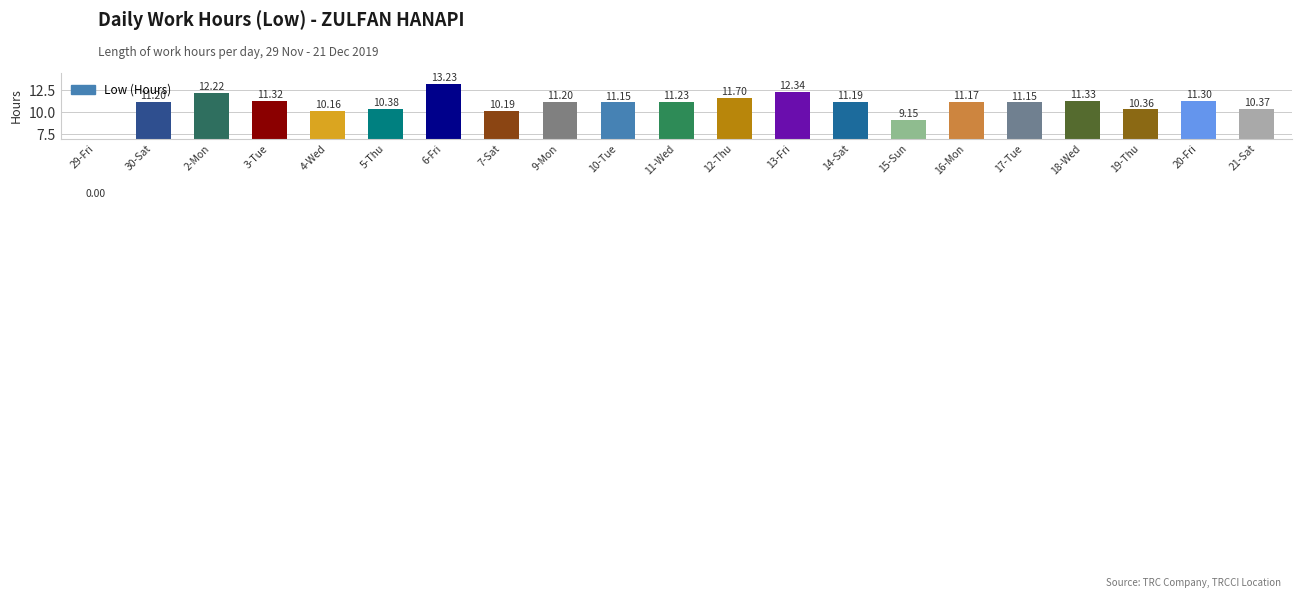

What is the difference between the values at 3-Tue and 21-Sat?

1.0